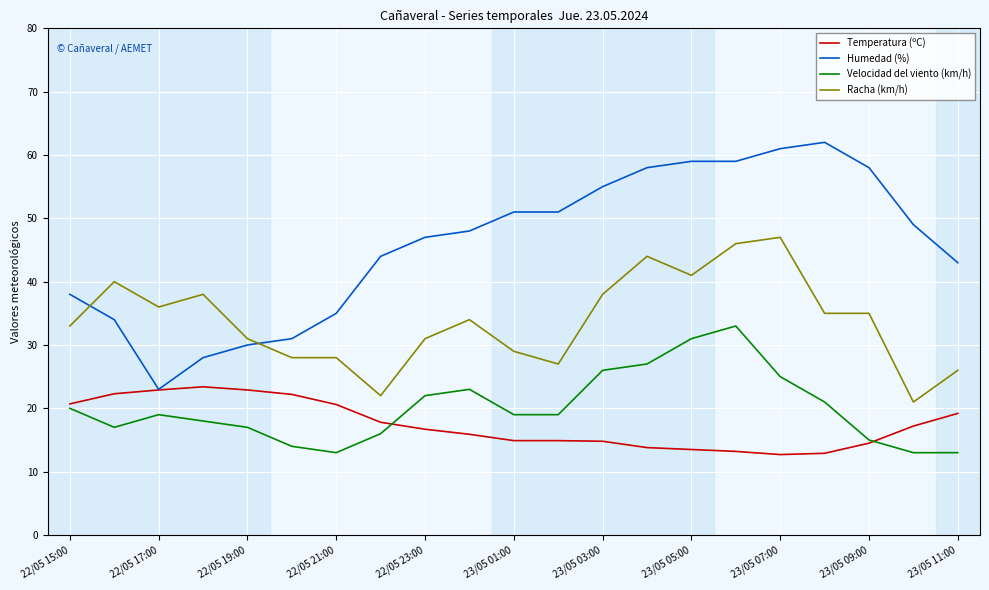

True or false: Racha (km/h) and Temperatura (ºC) intersect in this chart.

False